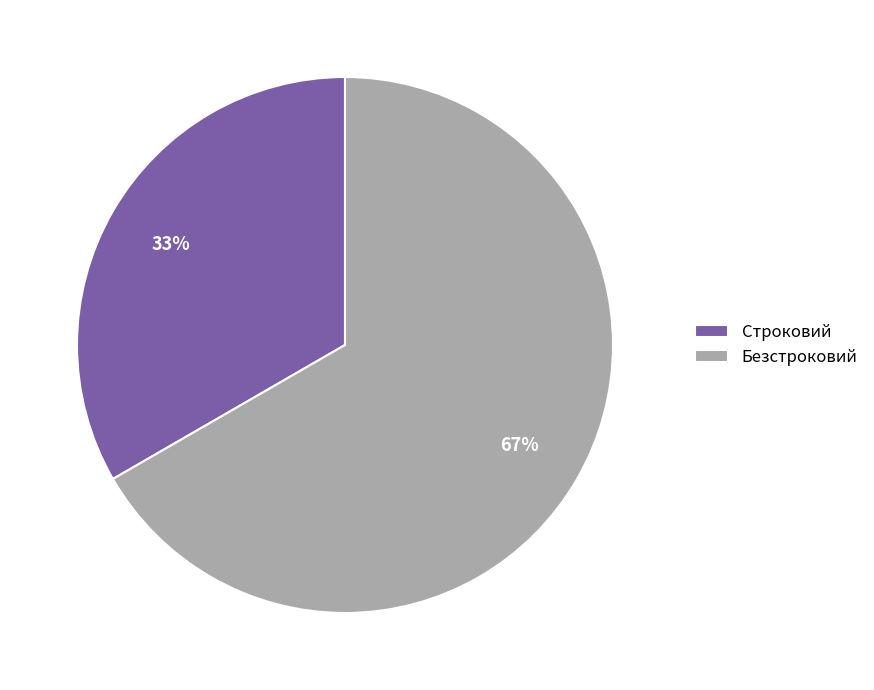

Approximately how many times larger is the value at Безстроковий compared to Строковий?

2.0